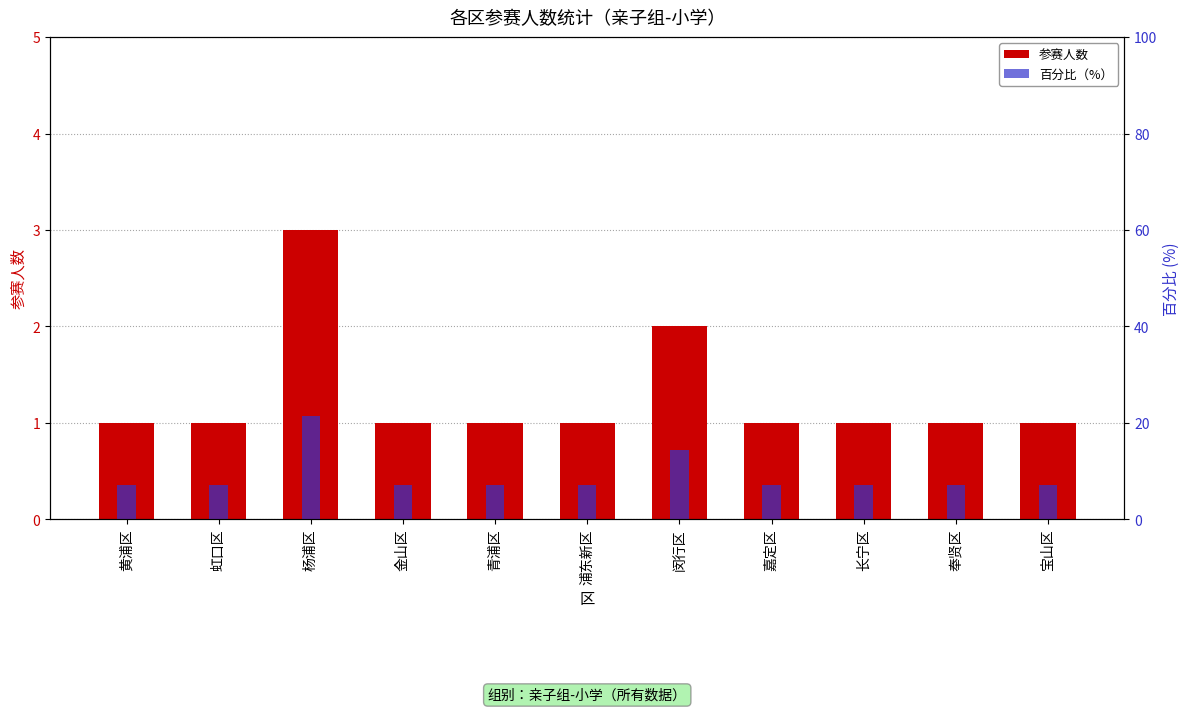

Are the bars grouped side by side (vs. stacked)?

Yes